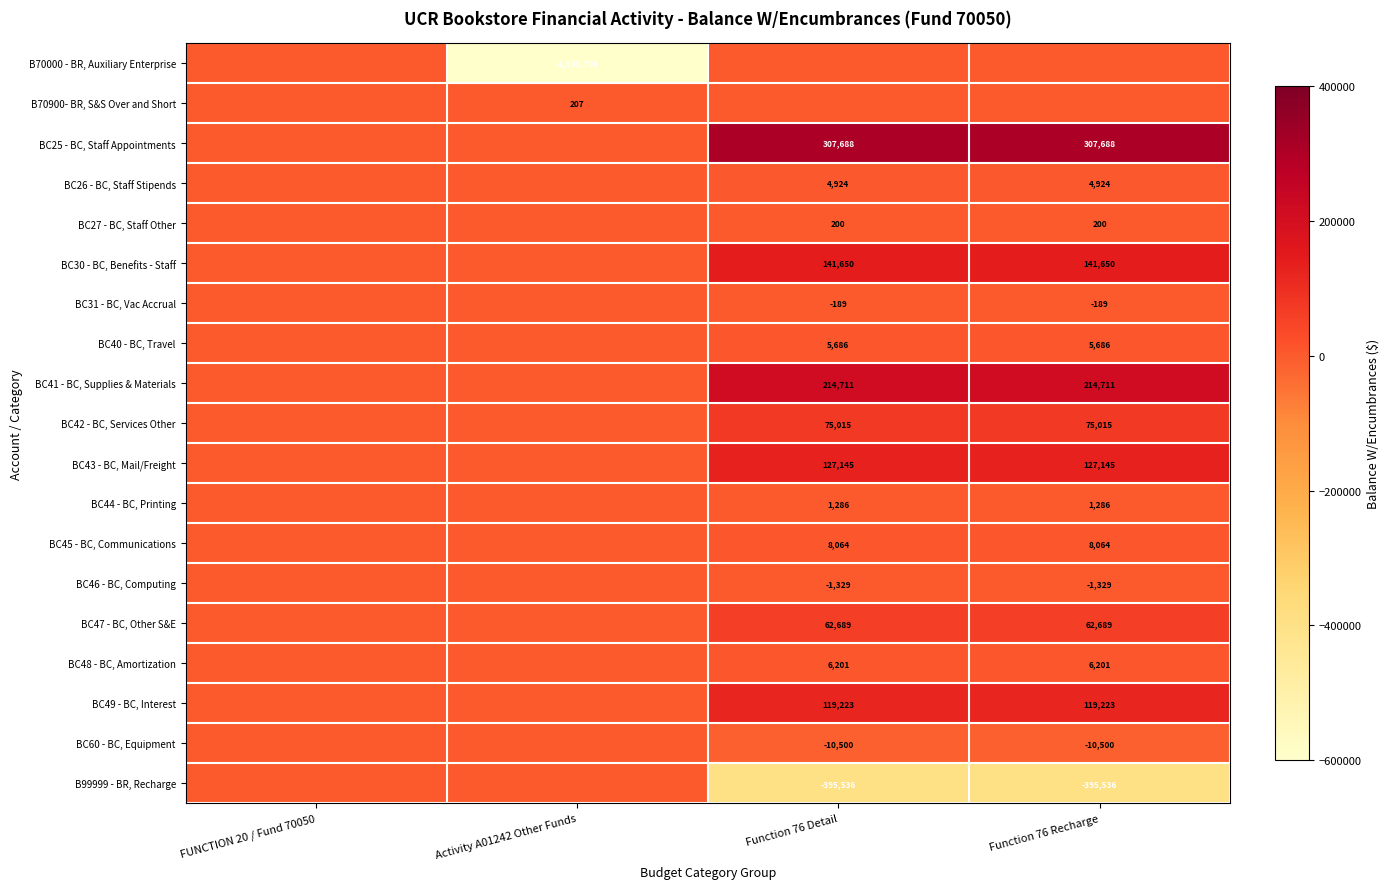

The B99999 - BR, Recharge series shows -395536 at Function 76 Detail. True or false?

True